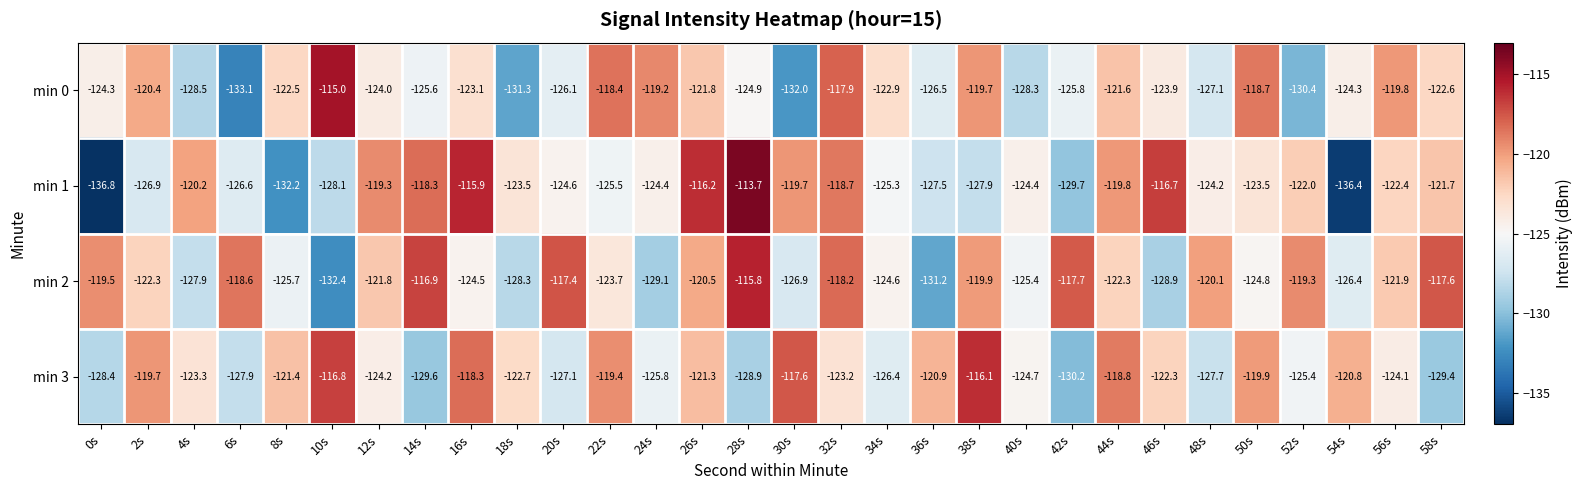

Rank the series at 42s from lowest to highest value.

min 3, min 1, min 0, min 2